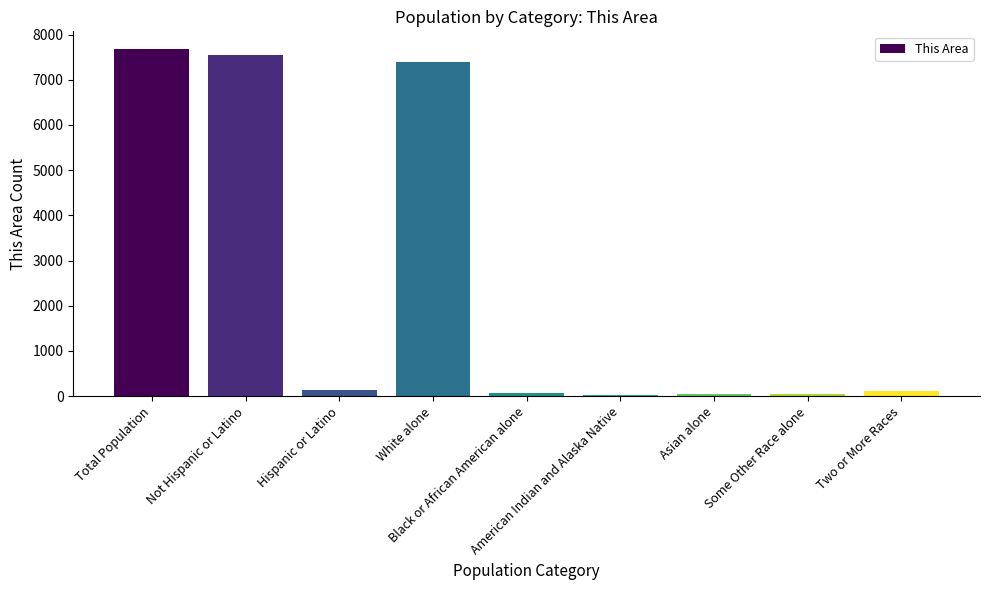

What is the sum of all values?

23063